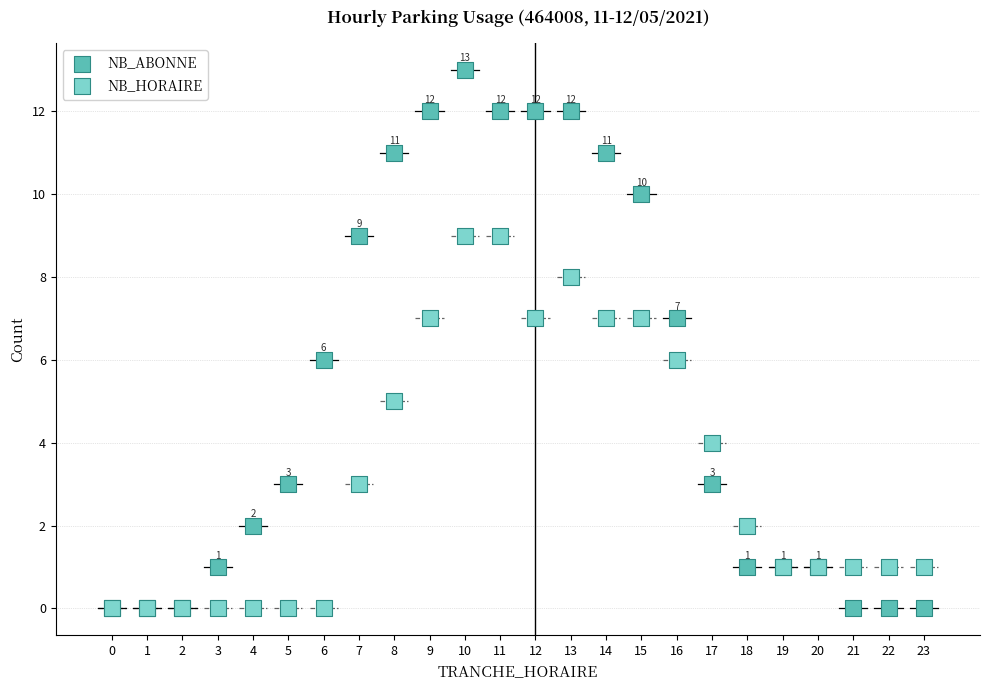

Which series has the largest Y range (max minus min)?

NB_ABONNE